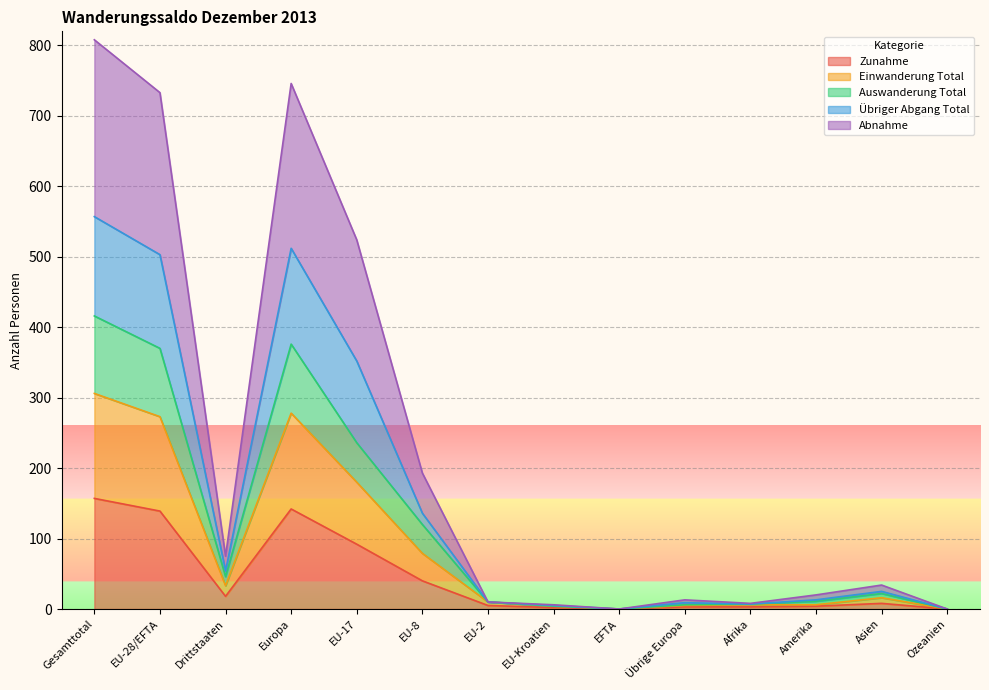

Rank the categories by Einwanderung Total value from lowest to highest.

EFTA, Ozeanien, EU-Kroatien, Übrige Europa, Afrika, Amerika, EU-2, Asien, Drittstaaten, EU-8, EU-17, EU-28/EFTA, Europa, Gesamttotal